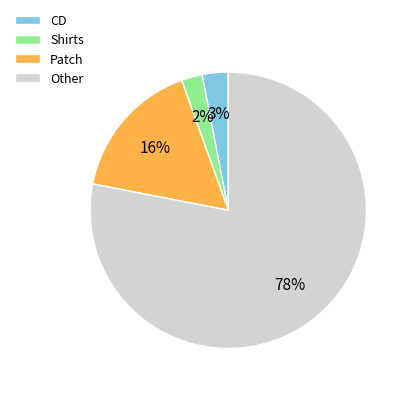

True or false: Other accounts for 78% of the total.

True